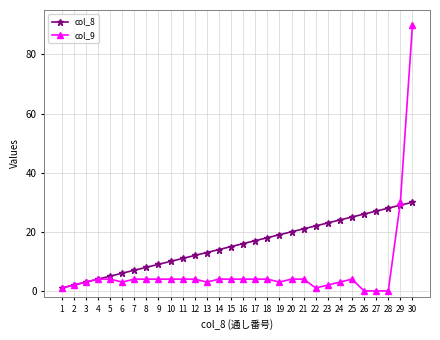

Which series has the widest spread of values?

col_9